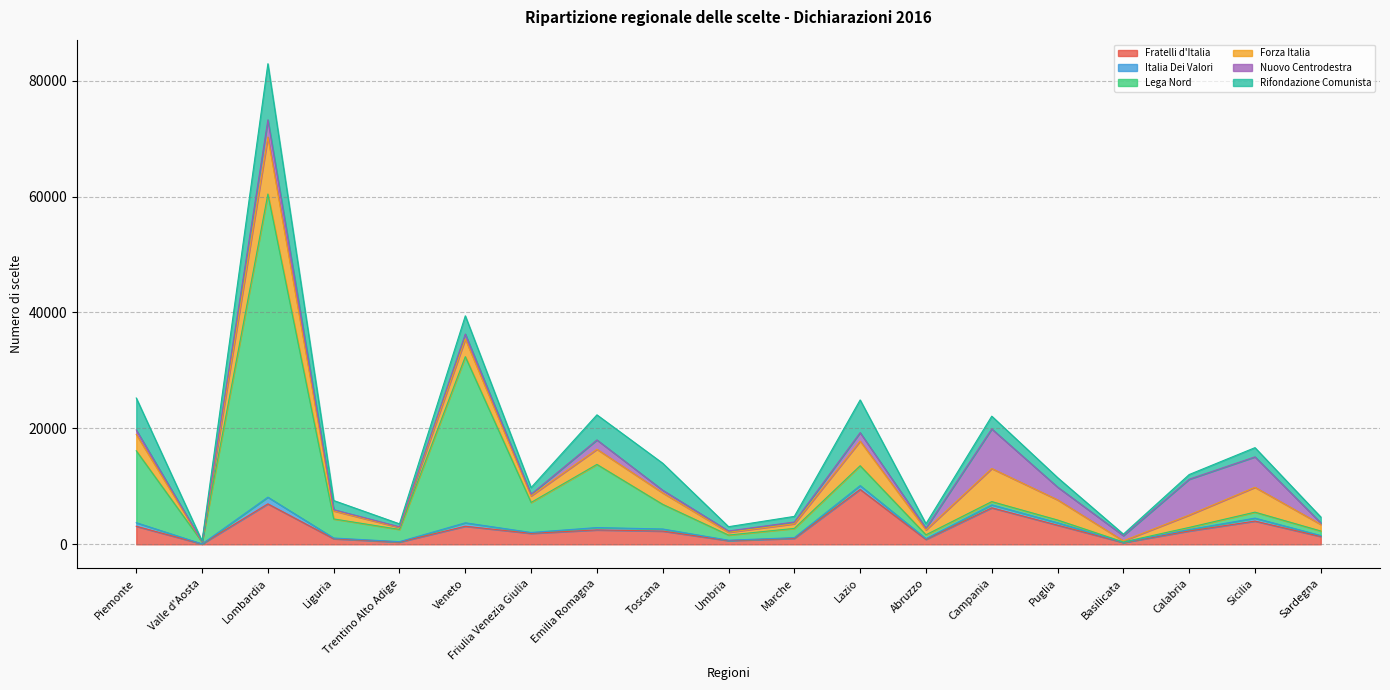

What is the value of the Italia Dei Valori point at the 18th from the left?

512